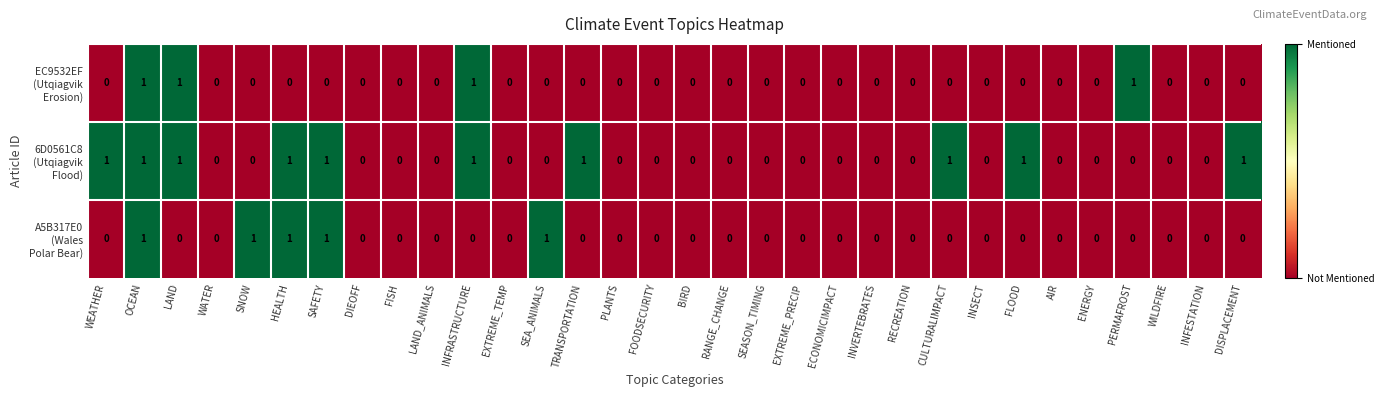

Which series has the largest total across all categories?

6D0561C8 (Utqiagvik Flood)